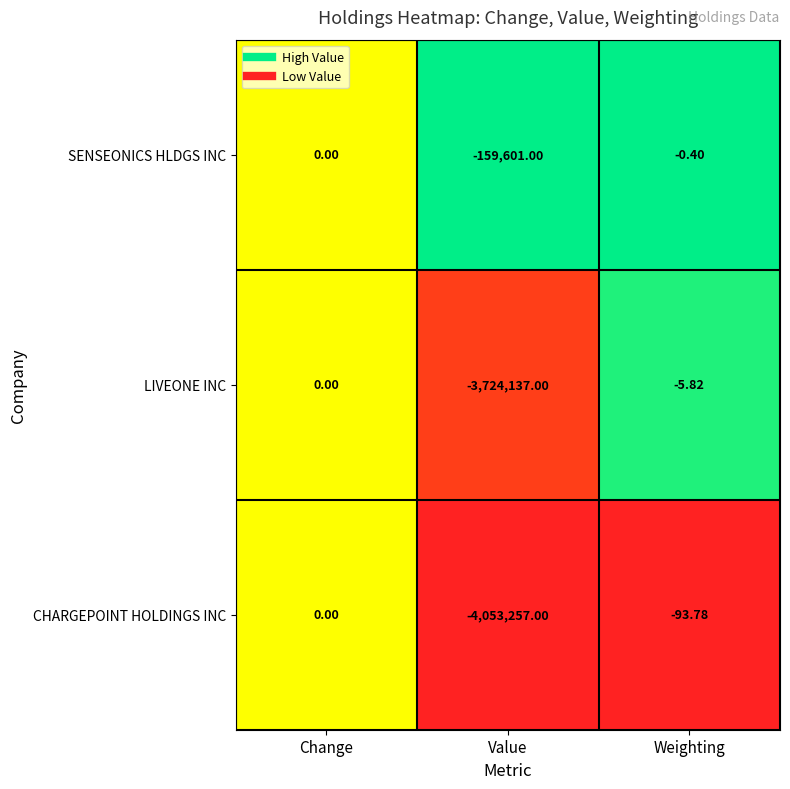

Rank the categories by SENSEONICS HLDGS INC value from highest to lowest.

Change, Weighting, Value